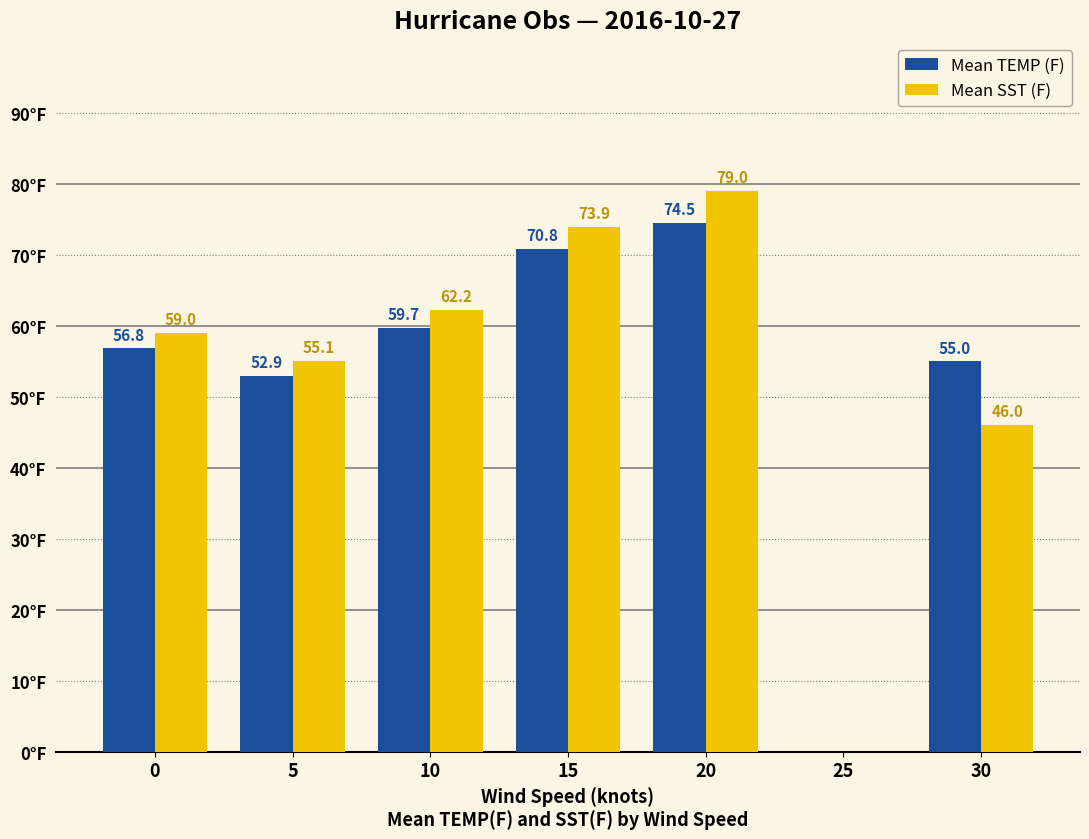

Which series changed the most between 10 and 15?

Mean SST (F)